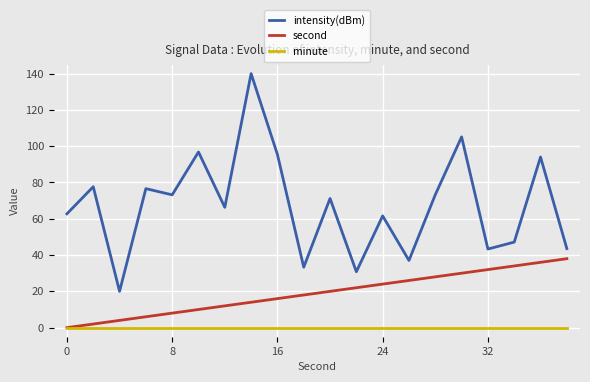

Which series has the largest range (max minus min)?

intensity(dBm)